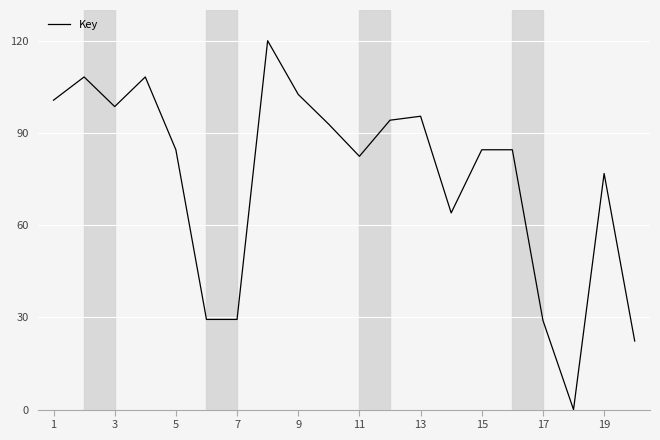

What is the difference between the maximum and minimum values?

120.0